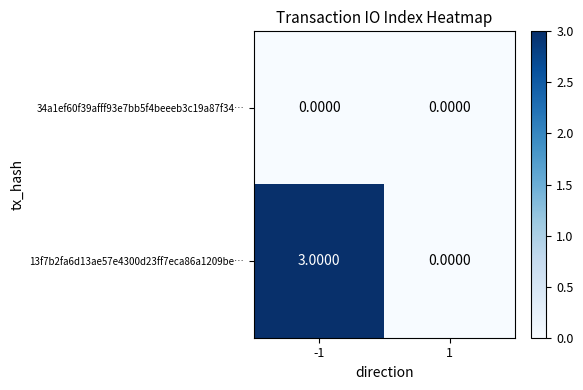

List the labels in order of 13f7b2fa6d13ae57e4300d23ff7eca86a1209be… value, largest first.

-1, 1